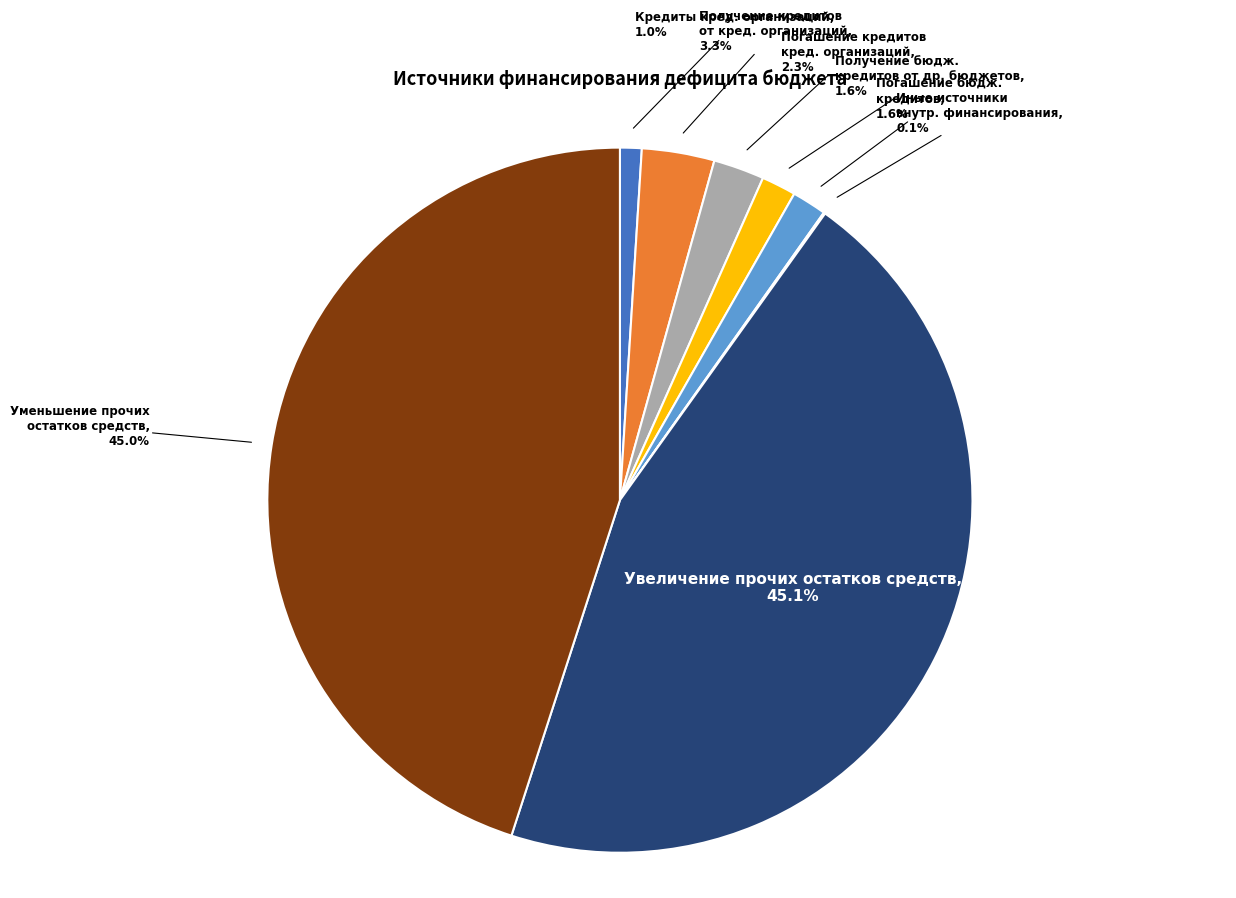

What is the ratio of the value at Кредиты кред. организаций to the value at Получение кредитов от кред. организаций?

0.3